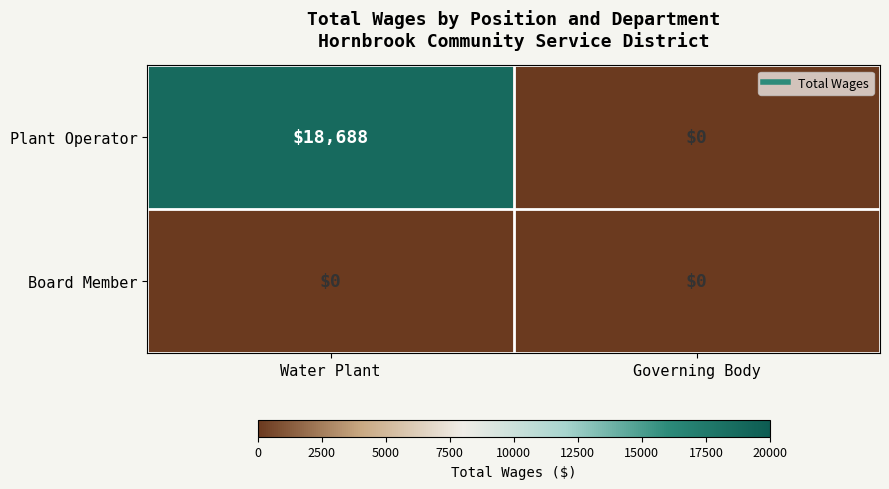

At which category is the sum across all series the highest?

Water Plant